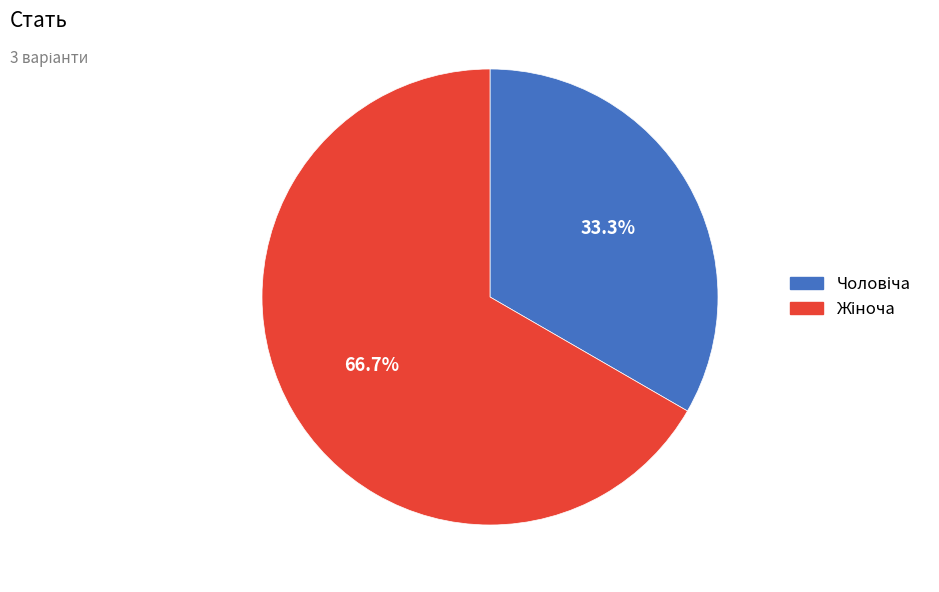

Is there any slice that represents more than half of the pie?

Yes